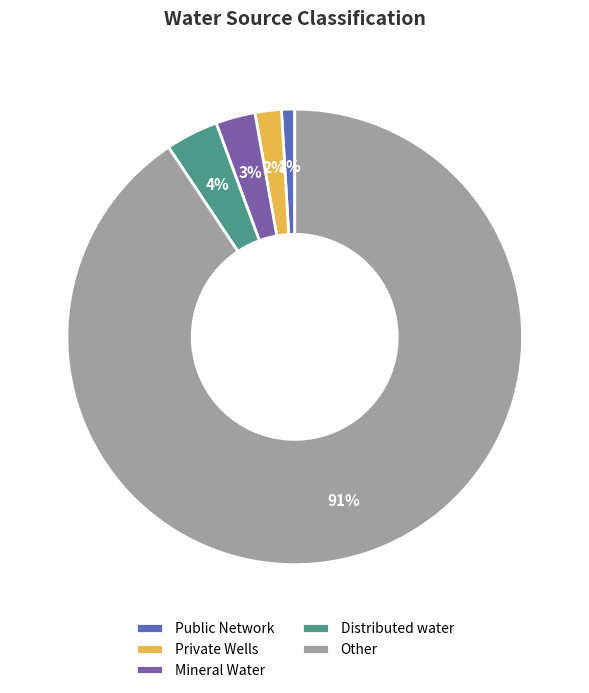

To the nearest percent, what is the combined percentage of Distributed water and Private Wells?

6%